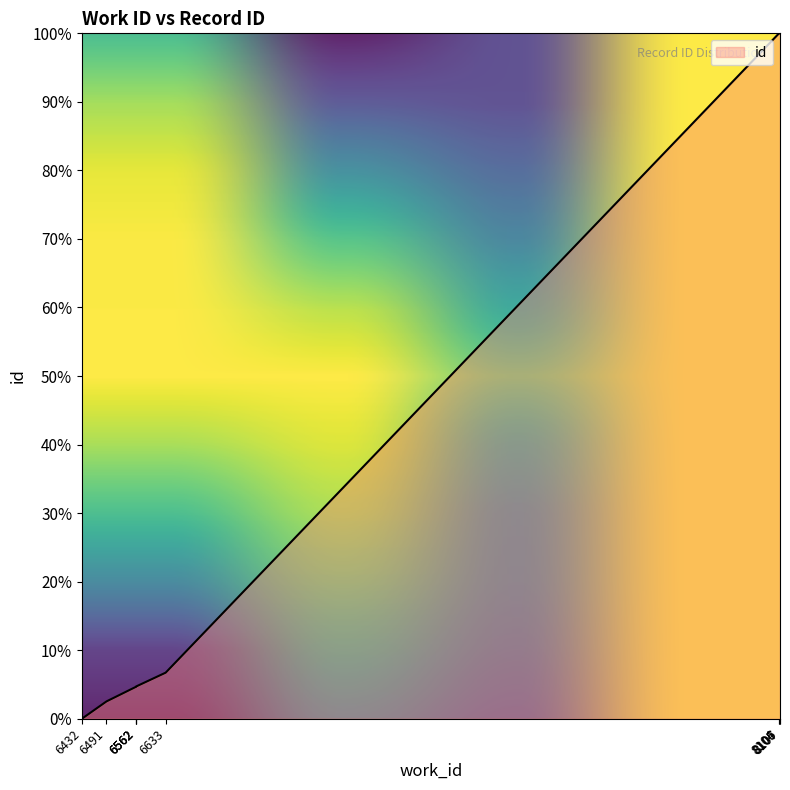

What is the difference between the maximum and minimum values?

100.0